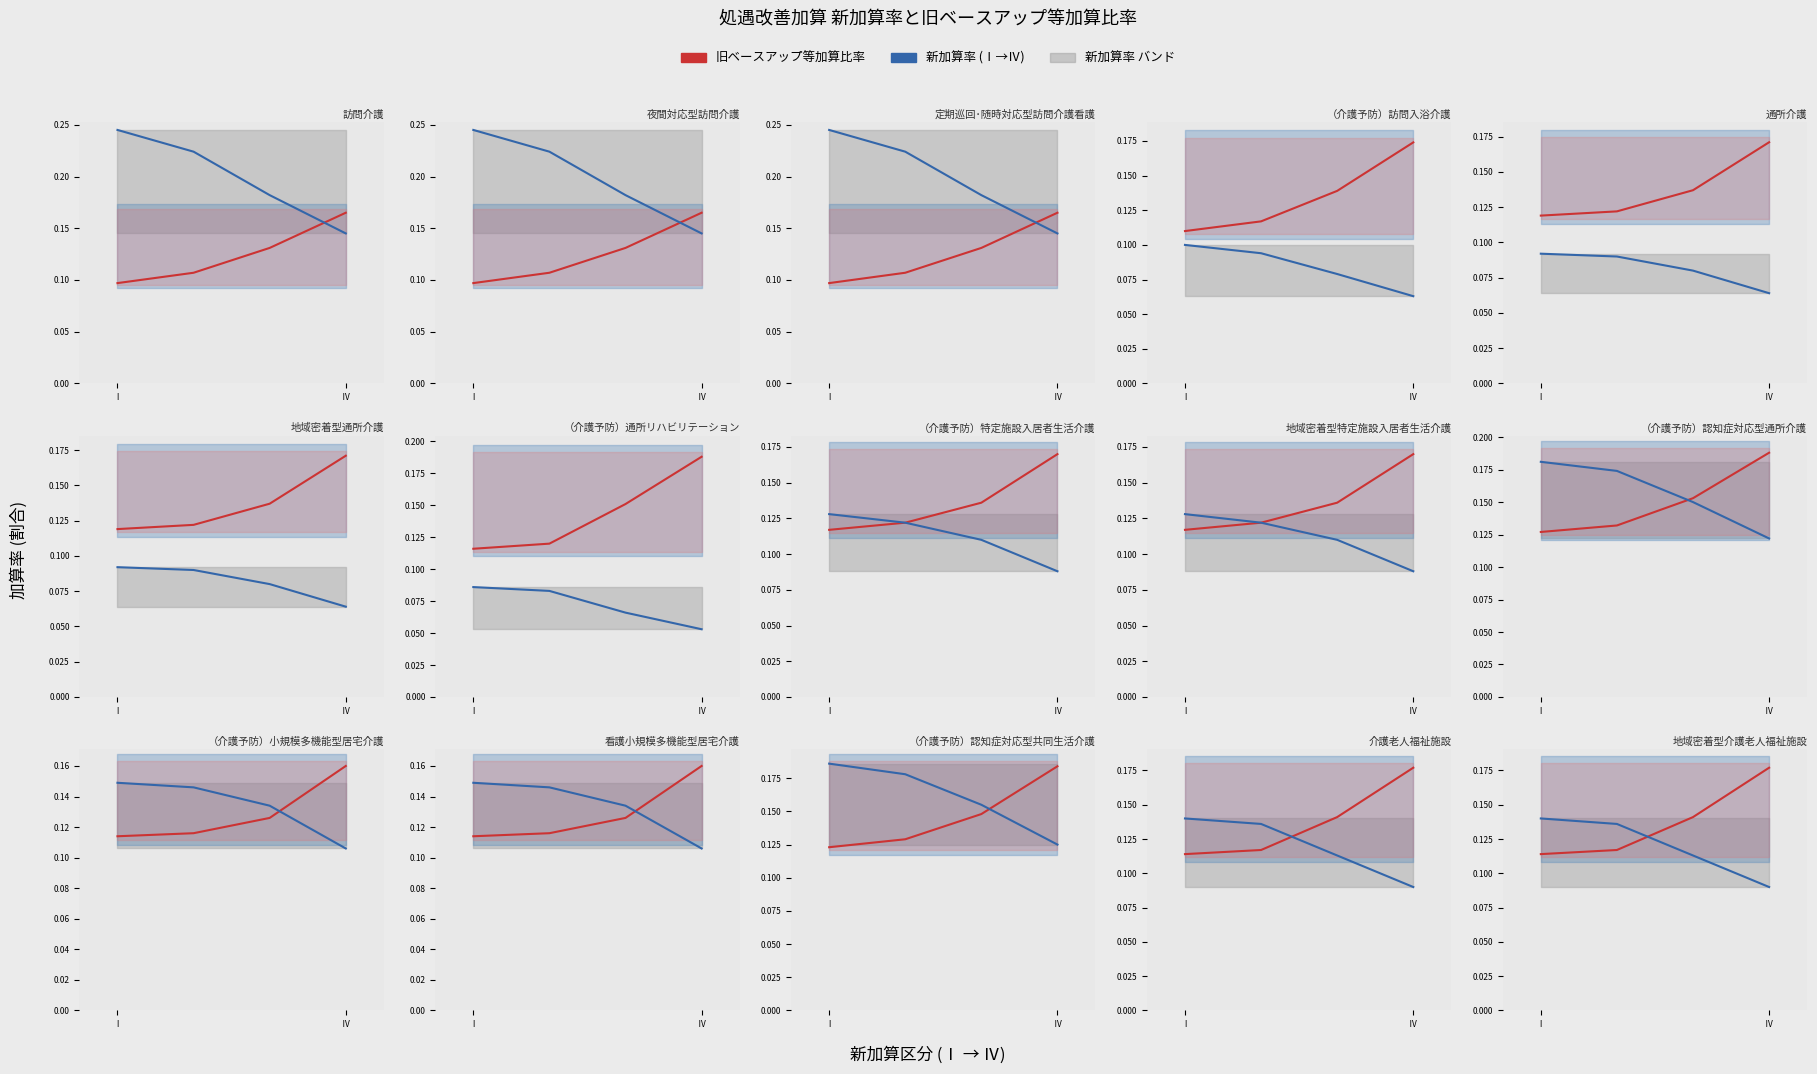

True or false: 旧ベースアップ等加算比 and 新加算率 cross at least once.

True